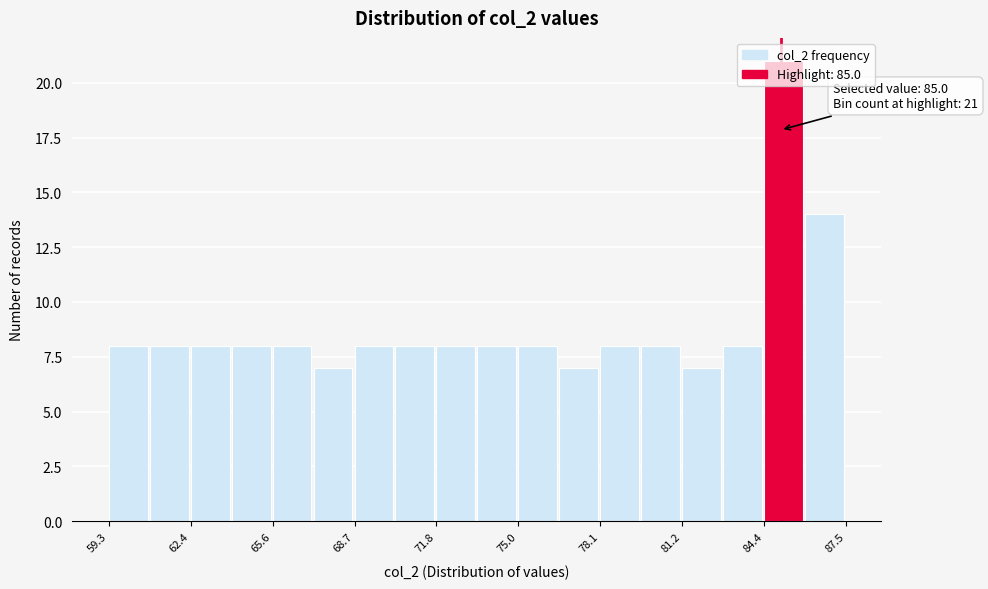

Around what value on the x-axis is the tallest bar? Give the approximate position of its centre, as read against the axis.

85.0